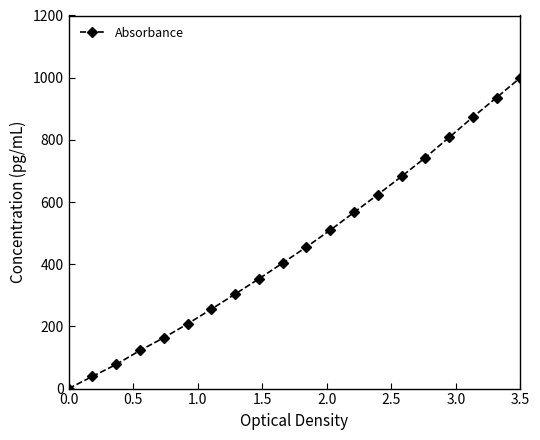

What is the difference between the maximum and minimum values?

1000.0